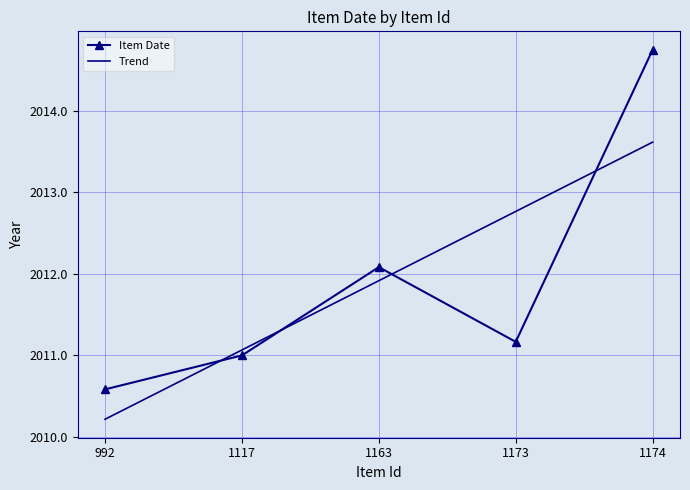

What are all the series names shown in the legend?

Item Date, Trend